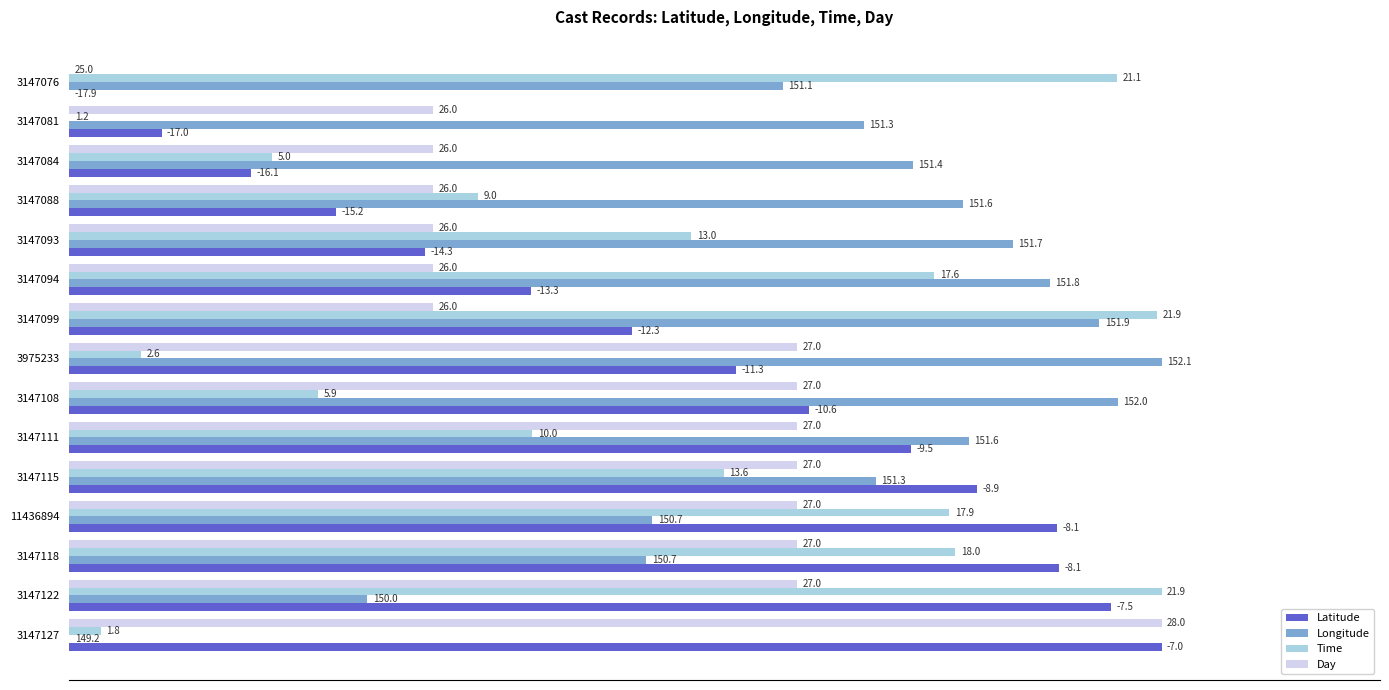

What are all the series names shown in the legend?

Latitude, Longitude, Time, Day